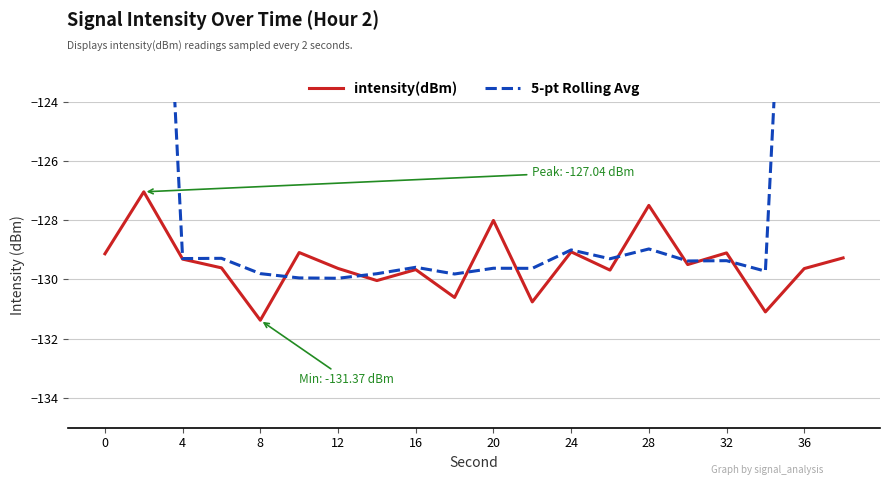

What is the total value across all series at 12?

-258.9